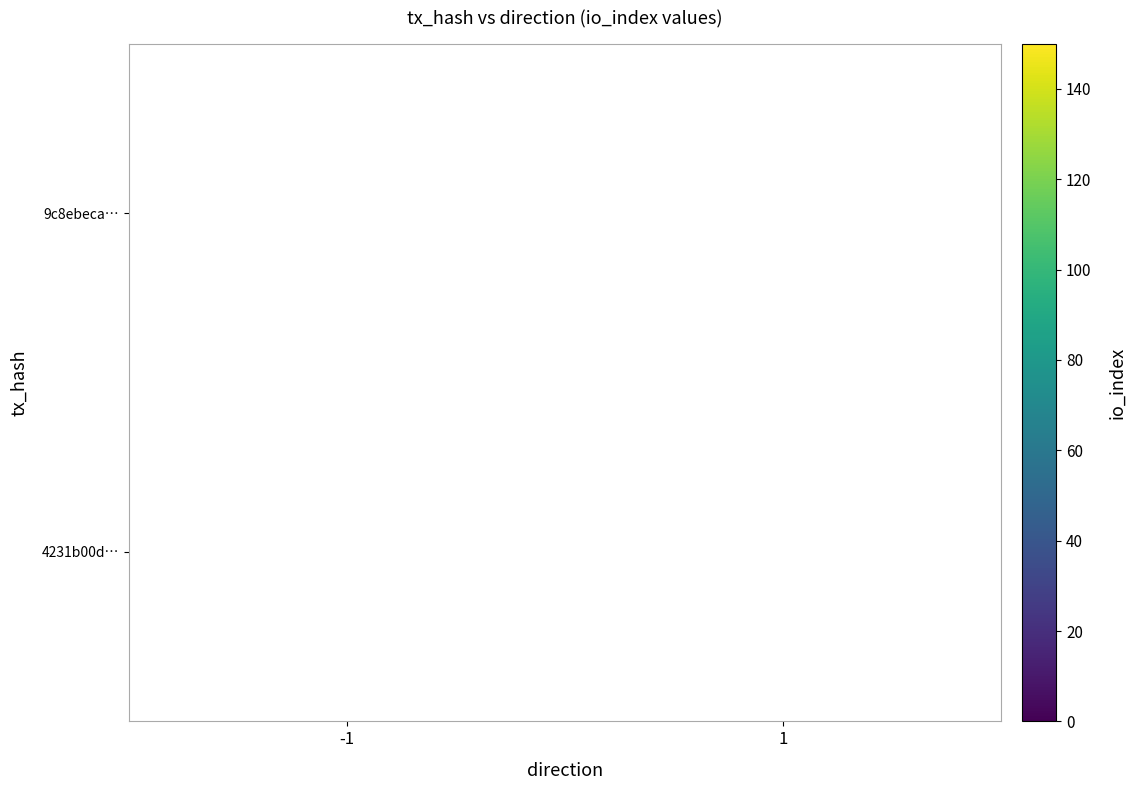

Is it true that 4231b00d… equals 5 at 1?

False